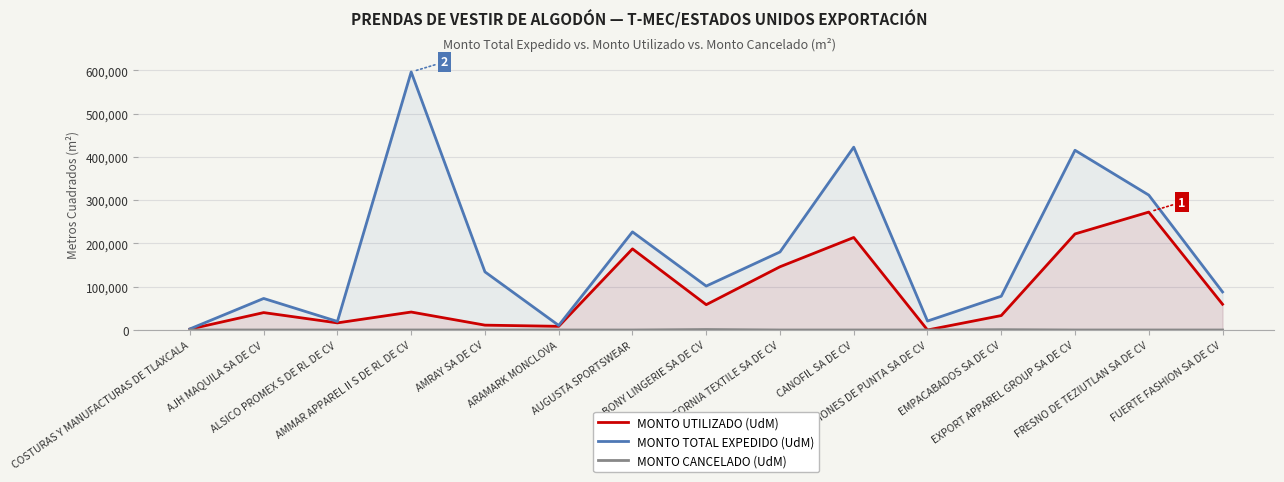

How many data points in MONTO UTILIZADO (UdM) are less than 41481?

7